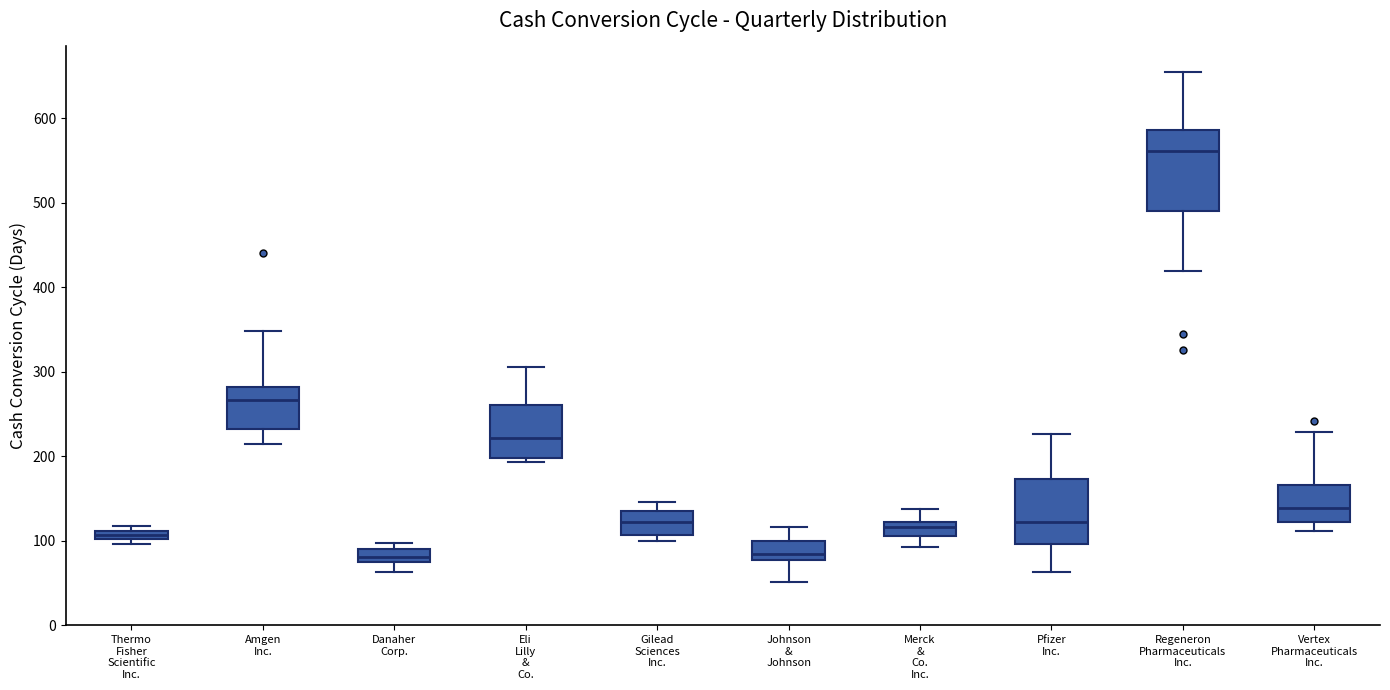

Where does the upper whisker of the box for Johnson & Johnson end on the y-axis? The values are not printed on the chart, so give them approximately, as read against the axis.

120